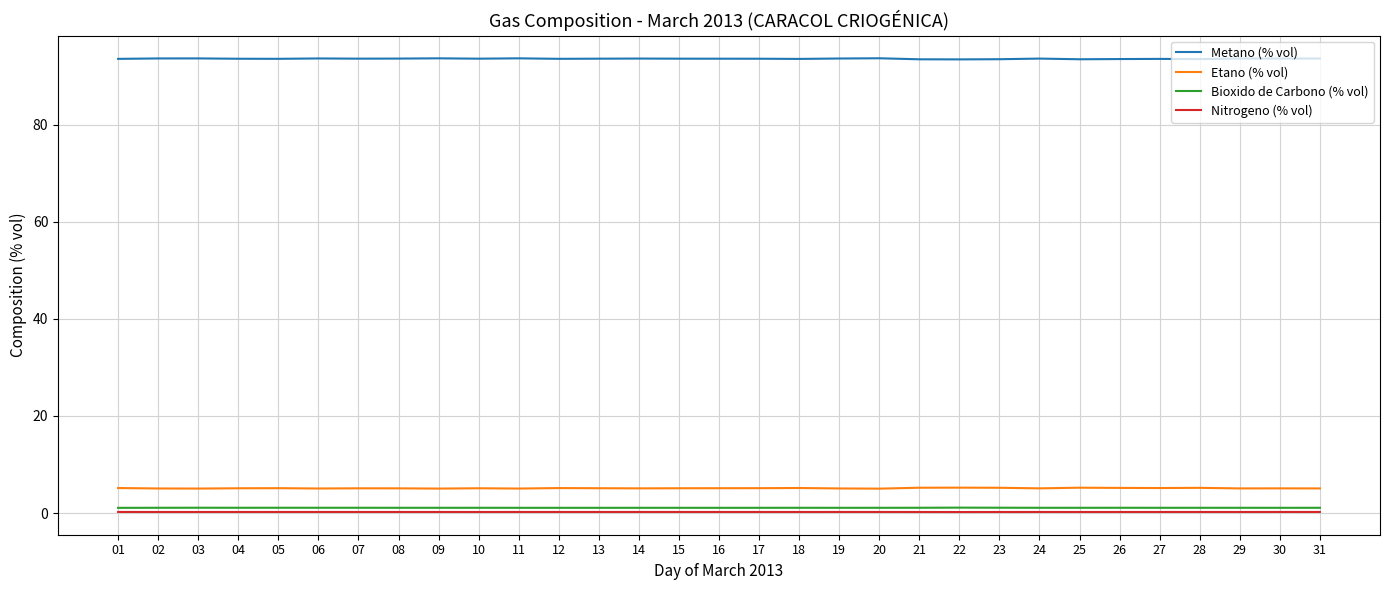

The value of Etano (% vol) at 28 is 5.2. True or false?

True